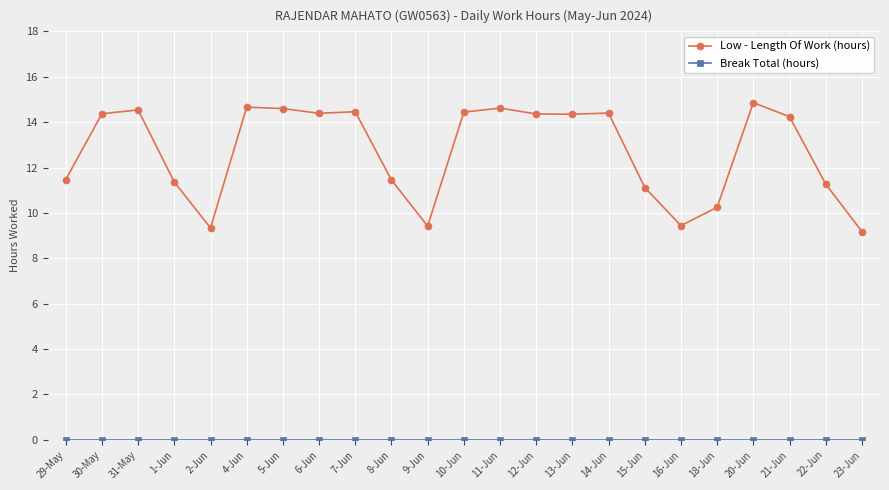

Between 8-Jun and 16-Jun, which series saw the biggest shift?

Low - Length Of Work (hours)